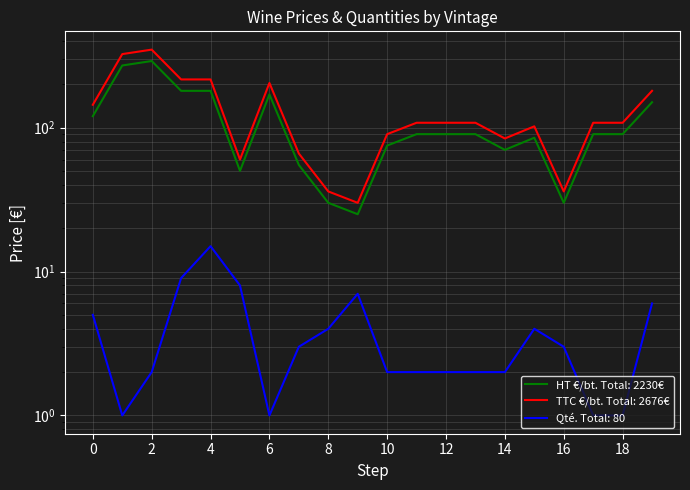

Is this an area chart (filled region under the line)?

No